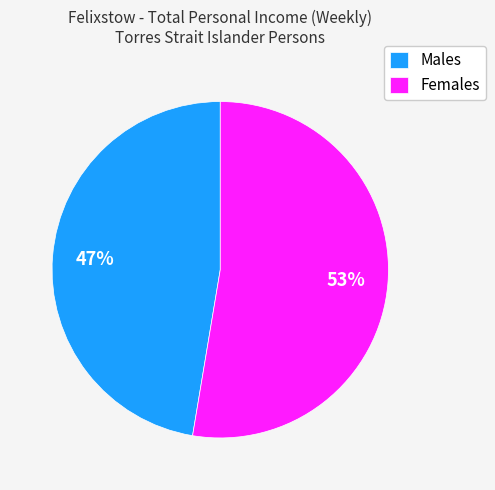

Which slice represents more than half of the pie?

Females